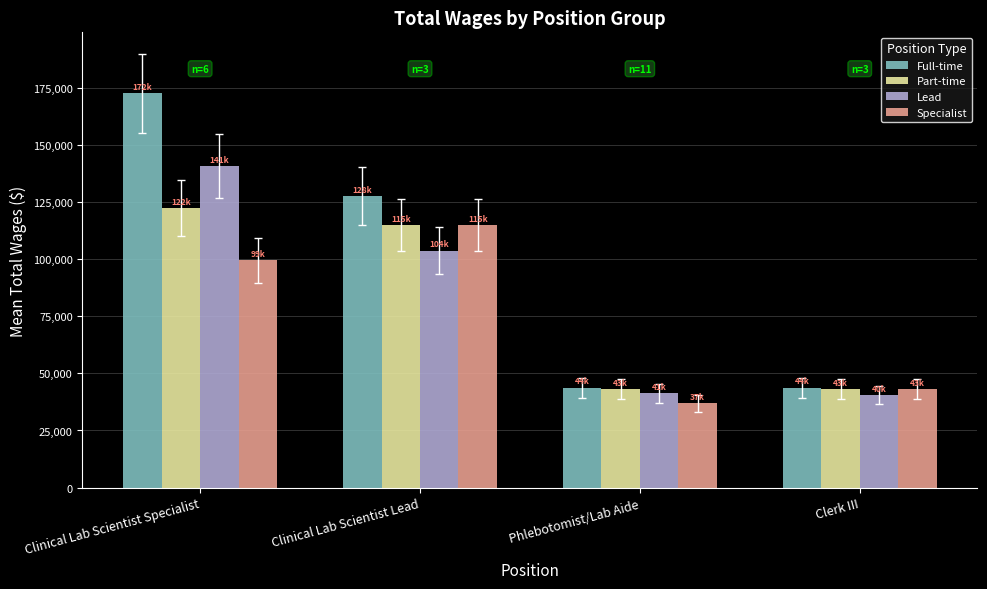

Which series has the largest range (max minus min)?

Full-time